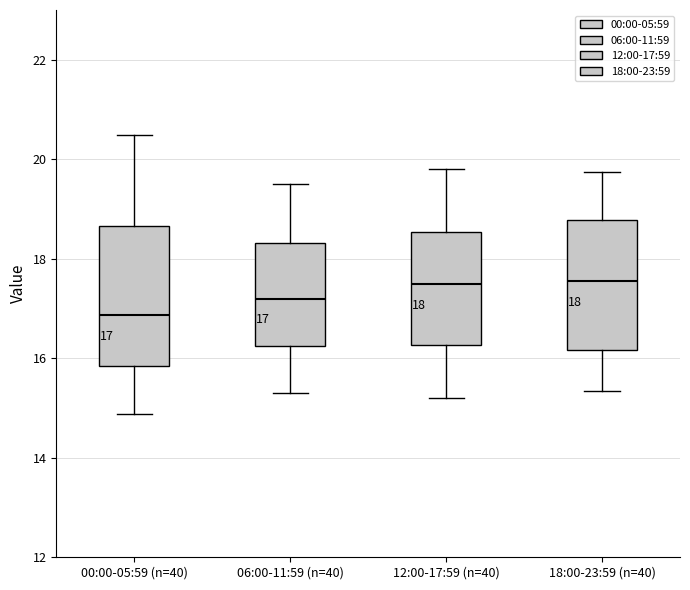

Comparing the boxes themselves (not the whiskers), which one is the tallest?

00:00-05:59 (n=40)